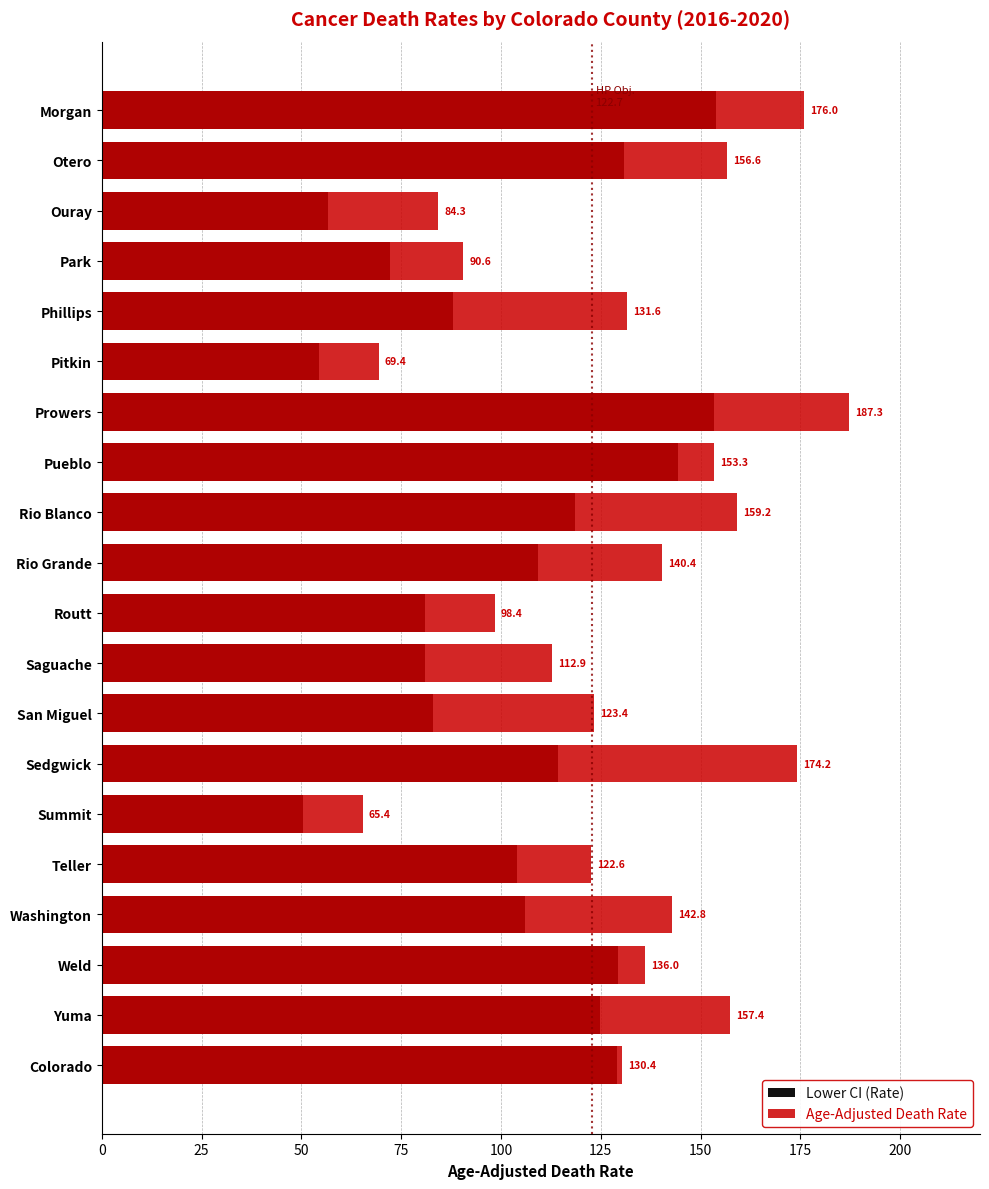

Rank the series at San Miguel from highest to lowest value.

Age-Adjusted Death Rate, Lower CI (Rate)